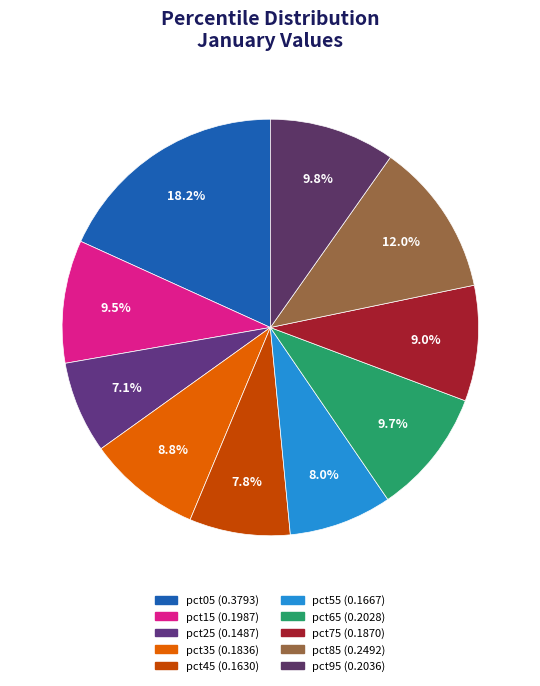

Is there any slice that represents more than half of the pie?

No